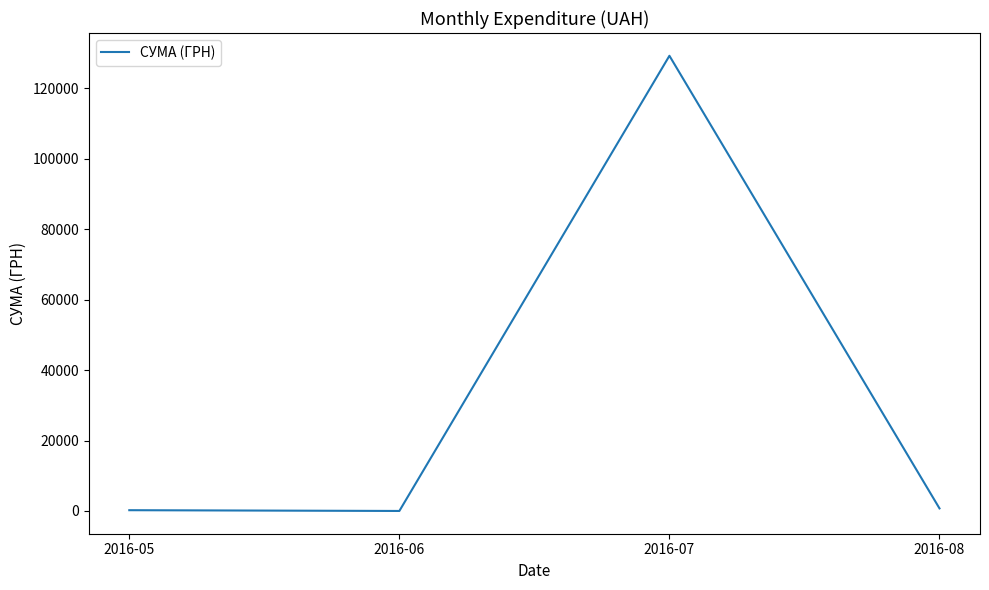

Count the number of values greater than 728.

2